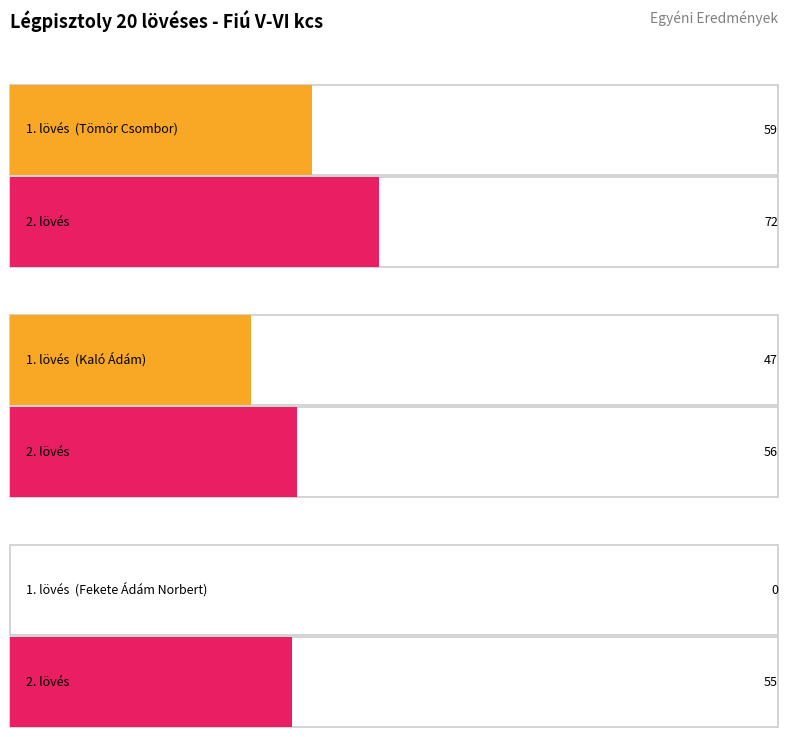

What is the difference between the Össz values at Tömör Csombor and Kaló Ádám?

28